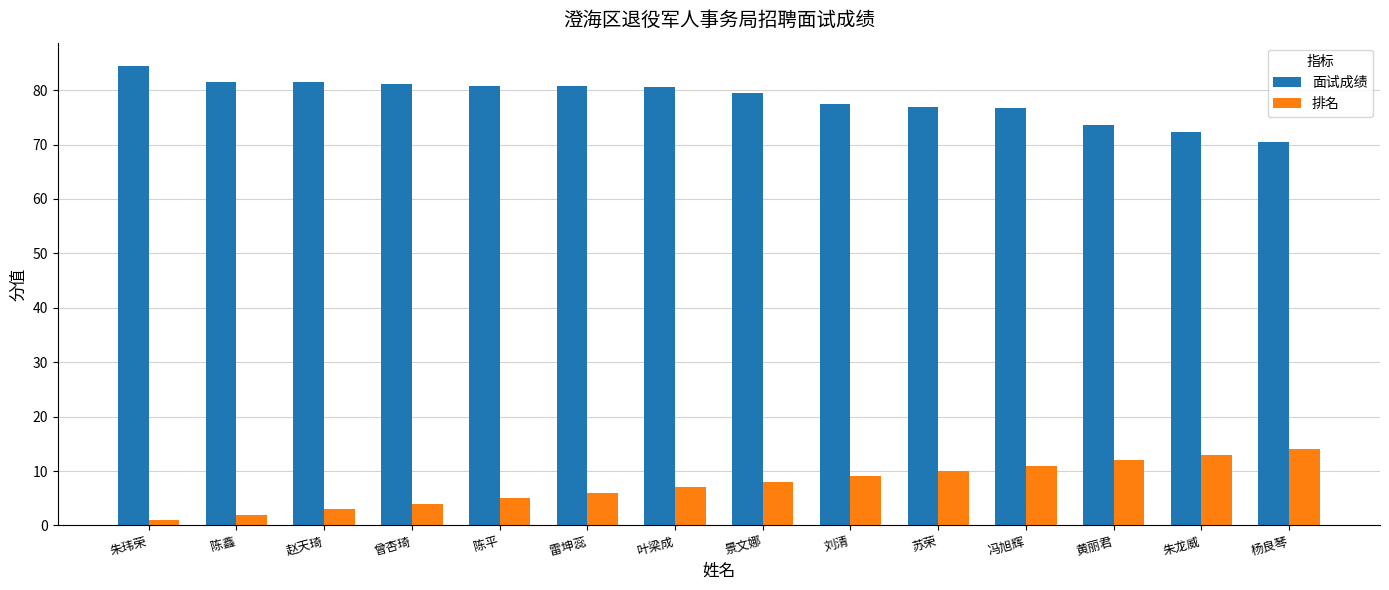

What are all the series names shown in the legend?

面试成绩, 排名